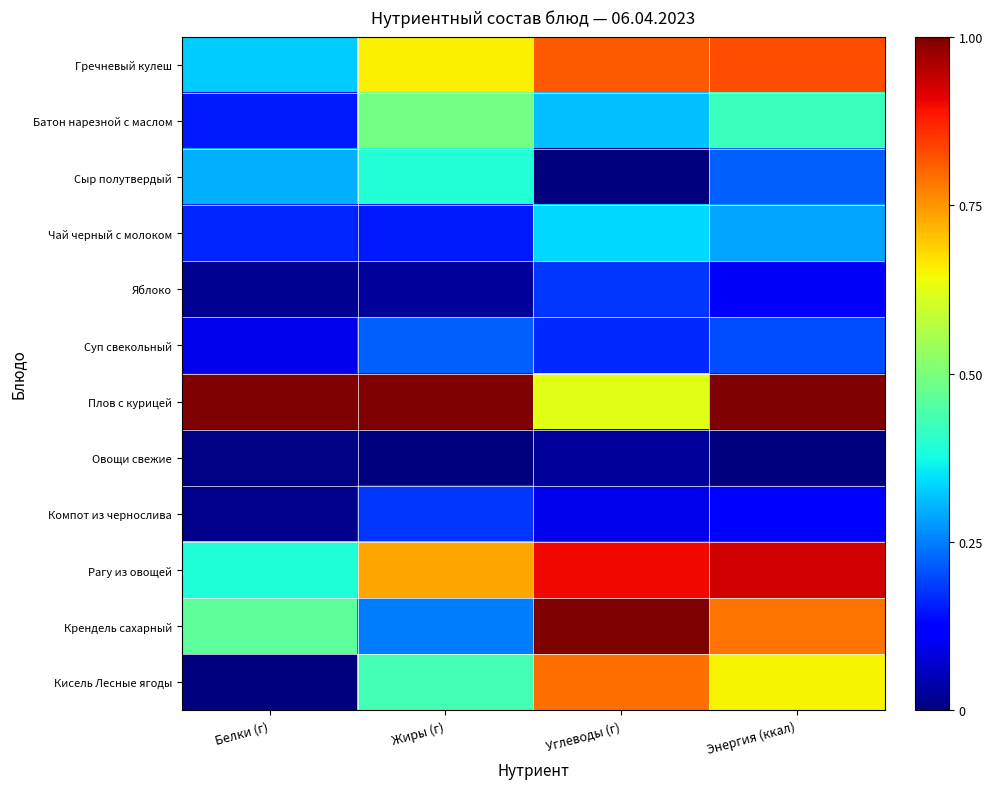

At which category is the sum across all series the highest?

Энергия (ккал)